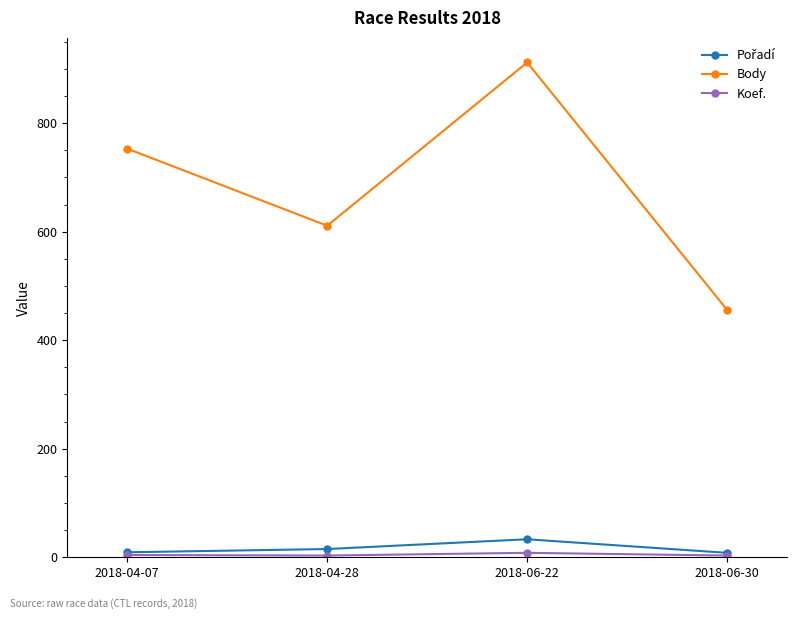

How many data points does each series have?

4